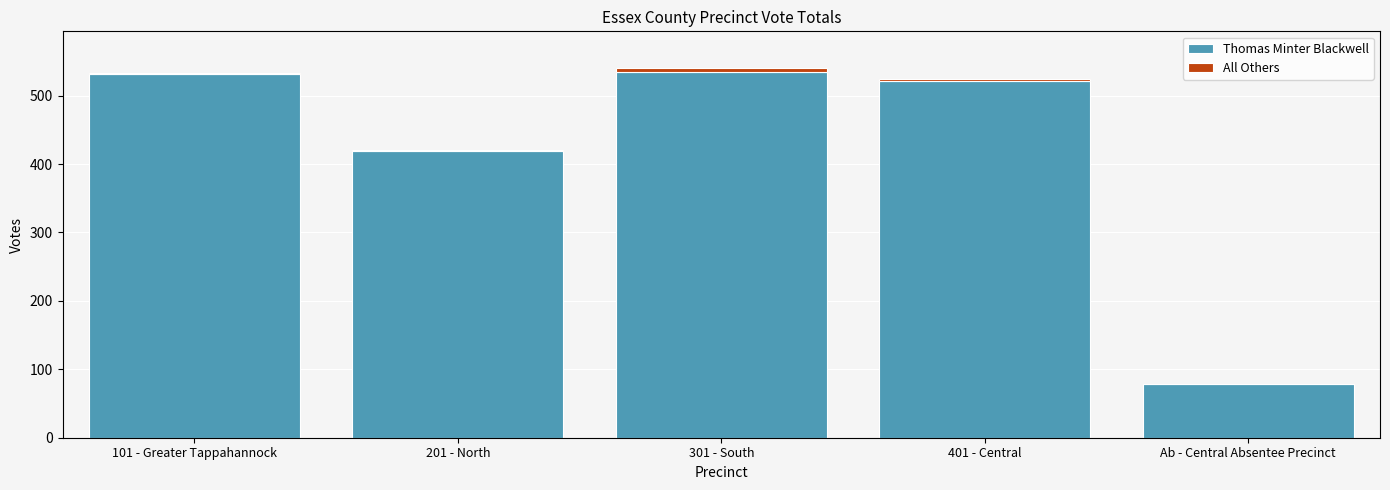

What is the sum of all Thomas Minter Blackwell values?

2086